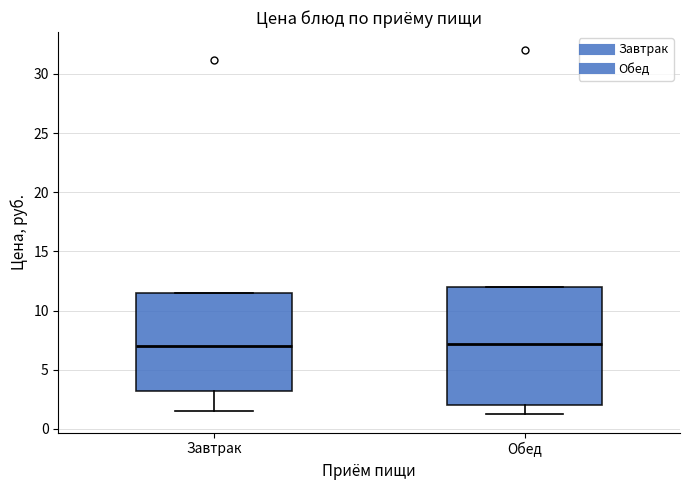

Reading left to right, transcribe this box plot: for each box, give where its median line is, the range the box spans, and where its two whiskers end, as read against the y-axis. The values are not printed on the chart, so give them approximately, as read against the axis.

Завтрак: median 7.0, box 3.0 to 11.5, whiskers 1.5 to 11.5
Обед: median 7.0, box 2.0 to 12.0, whiskers 1.0 to 12.0